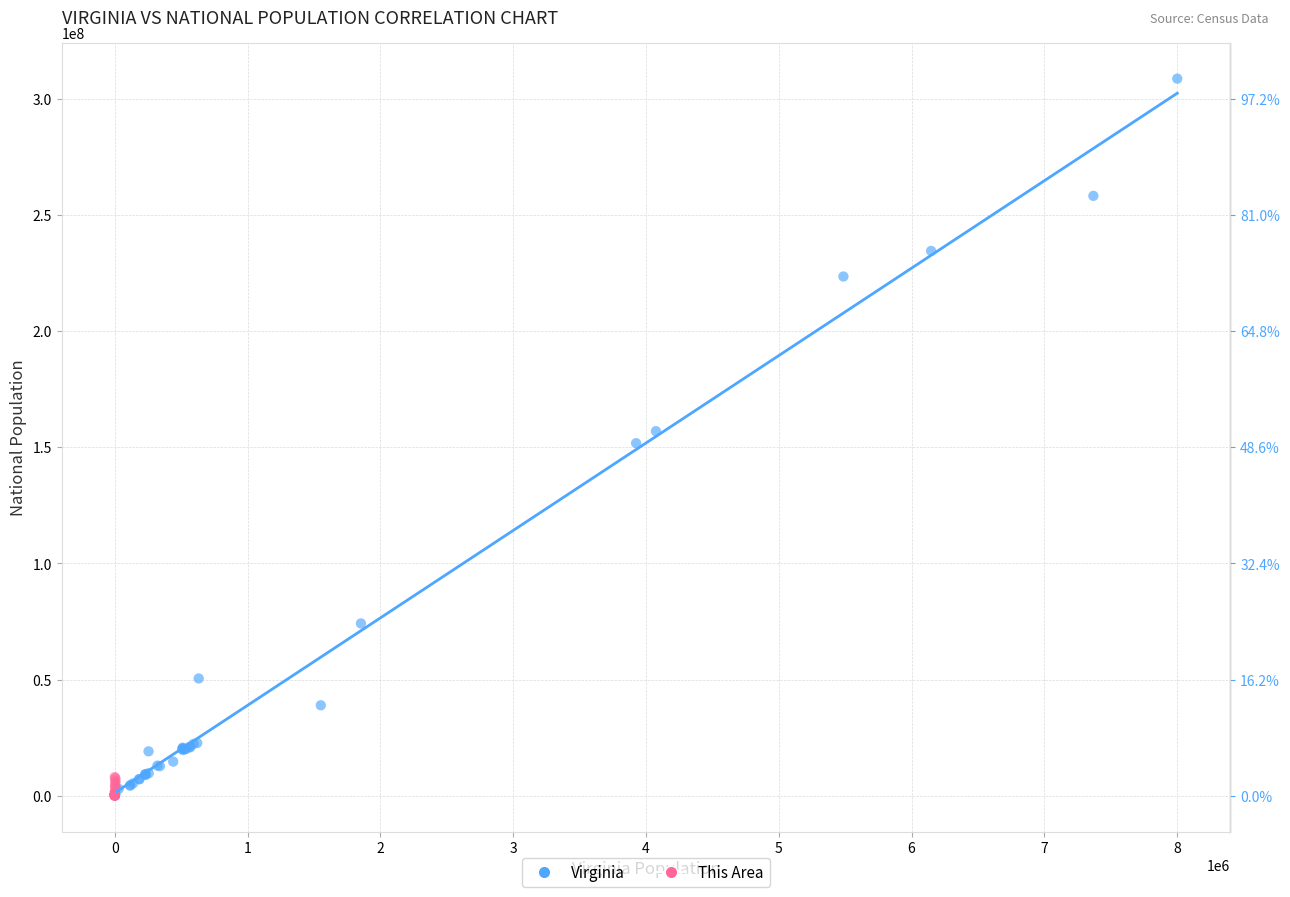

Which series has the largest Y range (max minus min)?

Virginia